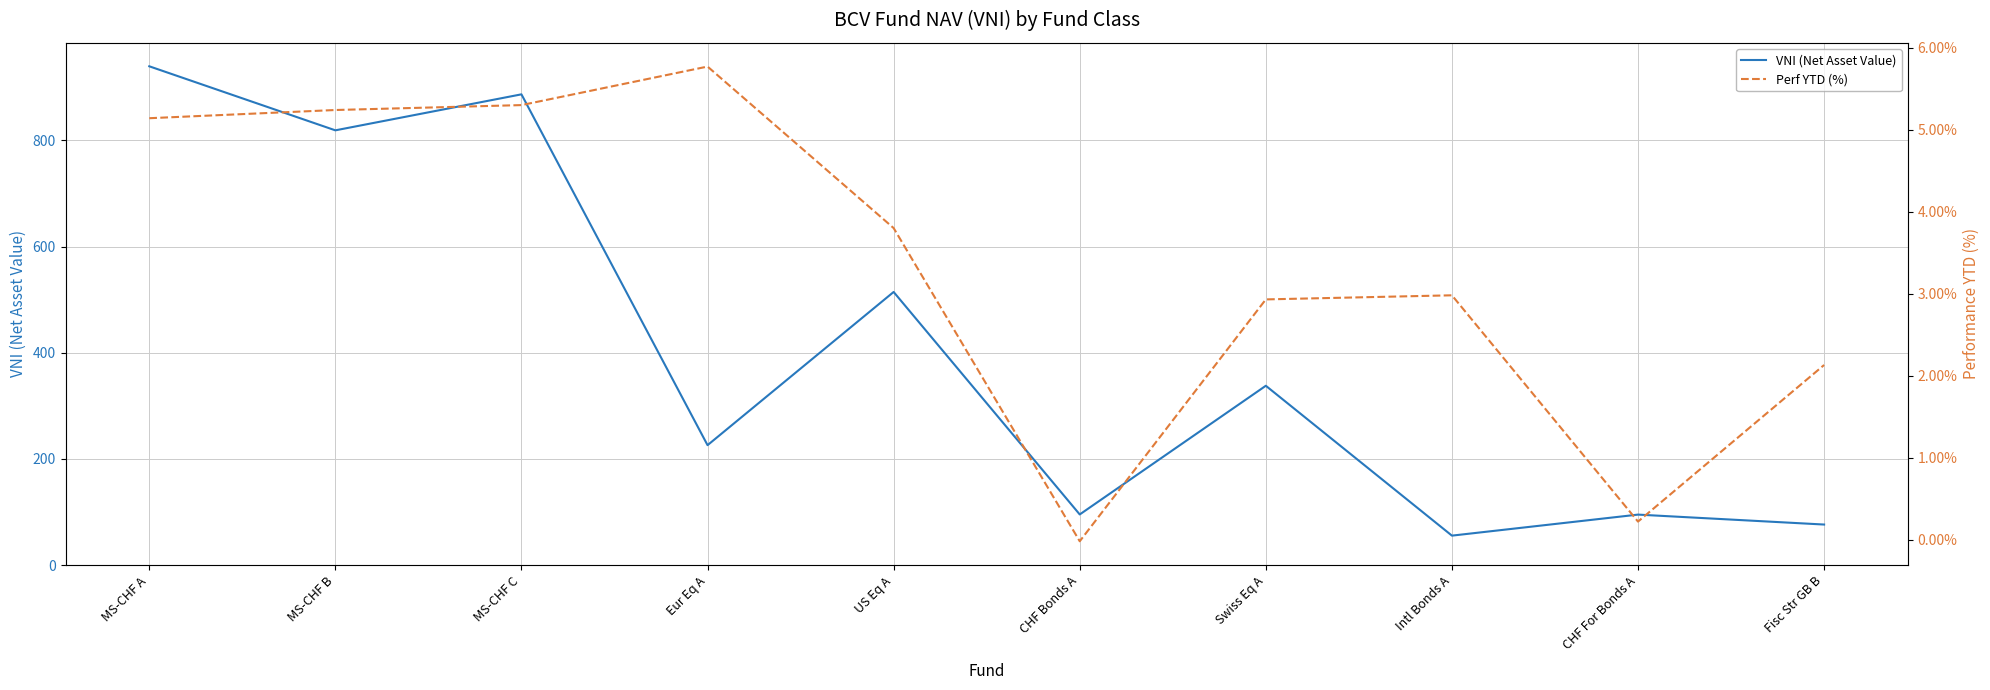

What are all the series names shown in the legend?

VNI (Net Asset Value), Perf YTD (%)